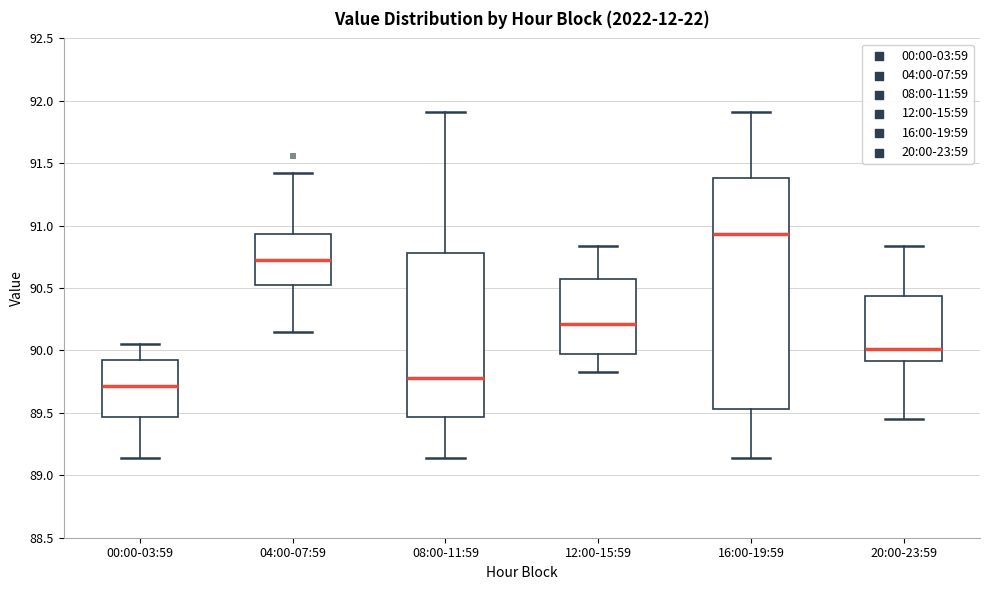

Where is the lower edge of the box for 08:00-11:59 on the y-axis? The values are not printed on the chart, so give them approximately, as read against the axis.

89.45